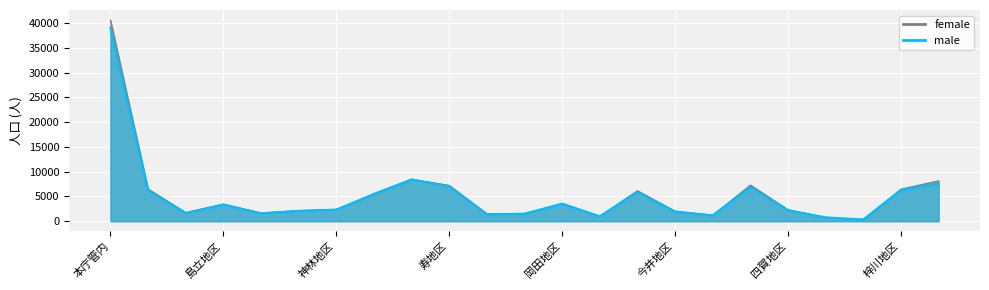

Between 10 and 9, which is larger?

9